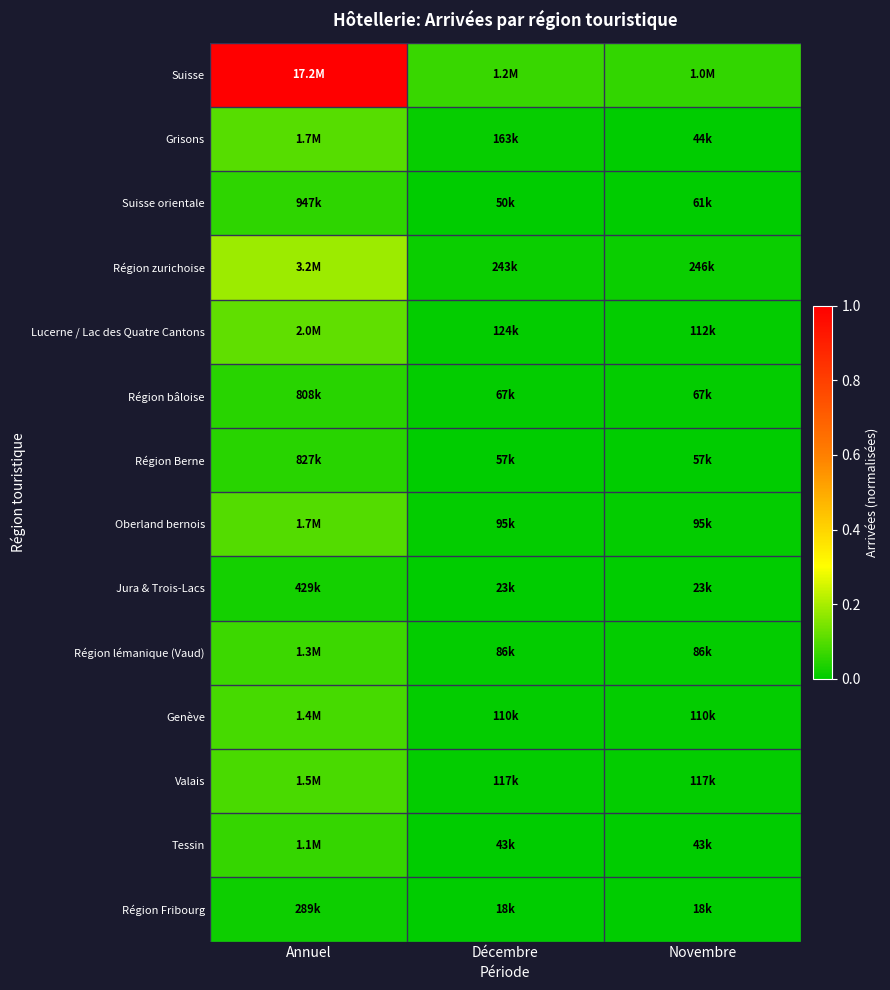

Reading right to left, transcribe all the data shown in this chart.

Suisse: Novembre=0.1	Décembre=0.1	Annuel=1.0
Grisons: Novembre=0.0	Décembre=0.0	Annuel=0.1
Suisse orientale: Novembre=0.0	Décembre=0.0	Annuel=0.1
Région zurichoise: Novembre=0.0	Décembre=0.0	Annuel=0.2
Lucerne / Lac des Quatre Cantons: Novembre=0.0	Décembre=0.0	Annuel=0.1
Région bâloise: Novembre=0.0	Décembre=0.0	Annuel=0.0
Région Berne: Novembre=0.0	Décembre=0.0	Annuel=0.0
Oberland bernois: Novembre=0.0	Décembre=0.0	Annuel=0.1
Jura & Trois-Lacs: Novembre=0.0	Décembre=0.0	Annuel=0.0
Région lémanique (Vaud): Novembre=0.0	Décembre=0.0	Annuel=0.1
Genève: Novembre=0.0	Décembre=0.0	Annuel=0.1
Valais: Novembre=0.0	Décembre=0.0	Annuel=0.1
Tessin: Novembre=0.0	Décembre=0.0	Annuel=0.1
Région Fribourg: Novembre=0.0	Décembre=0.0	Annuel=0.0